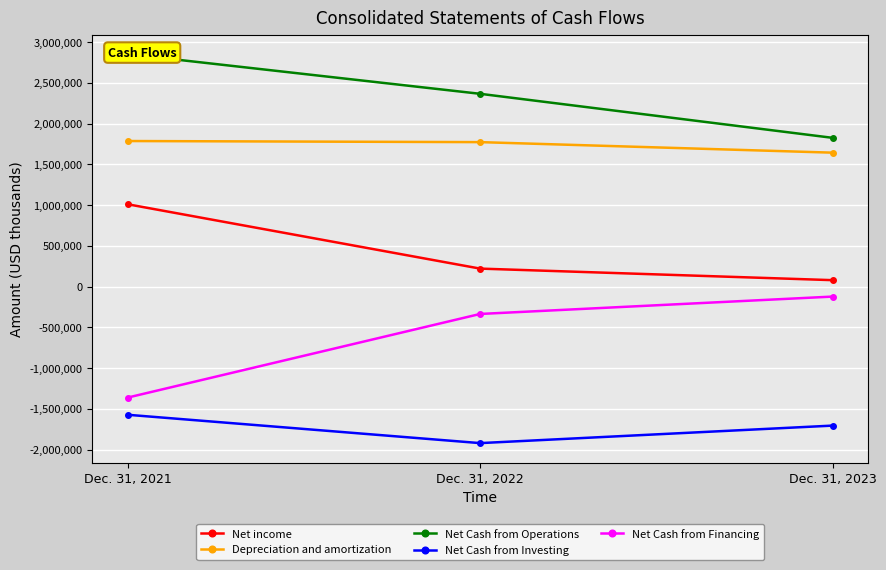

At Dec. 31, 2021, list the series in order from smallest to largest.

Net Cash from Investing, Net Cash from Financing, Net income, Depreciation and amortization, Net Cash from Operations